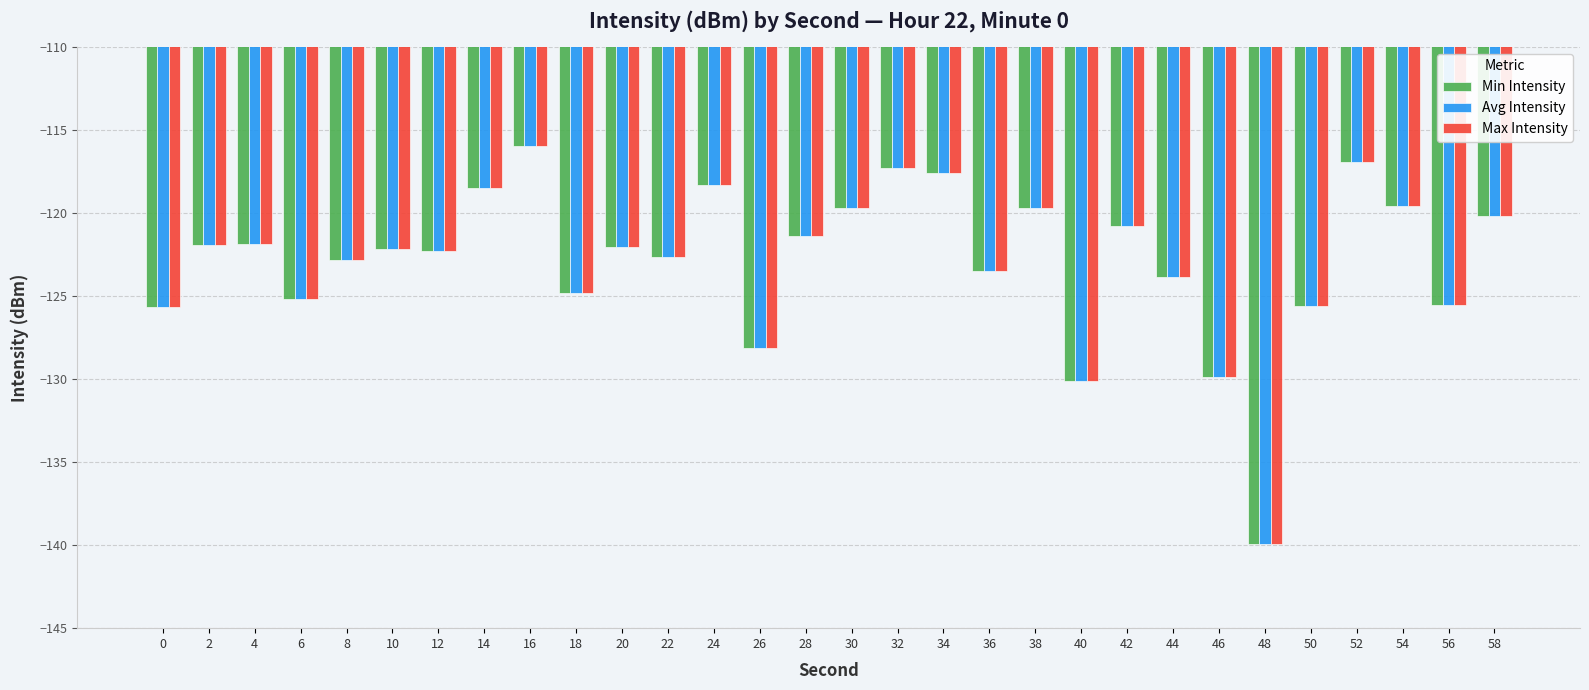

At how many categories does at least one series exceed -129?

27